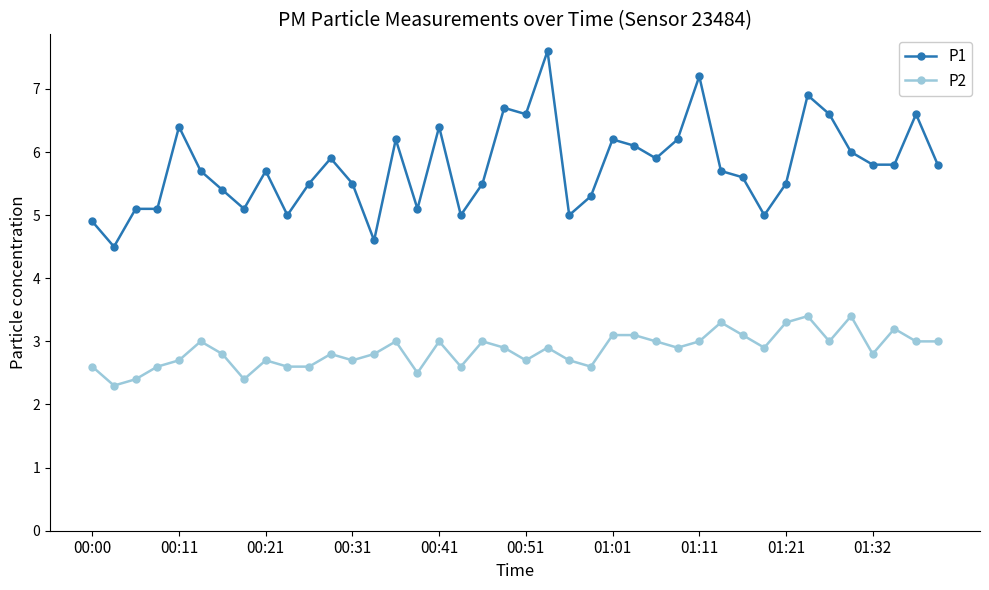

What is the minimum value shown in the chart?

2.3